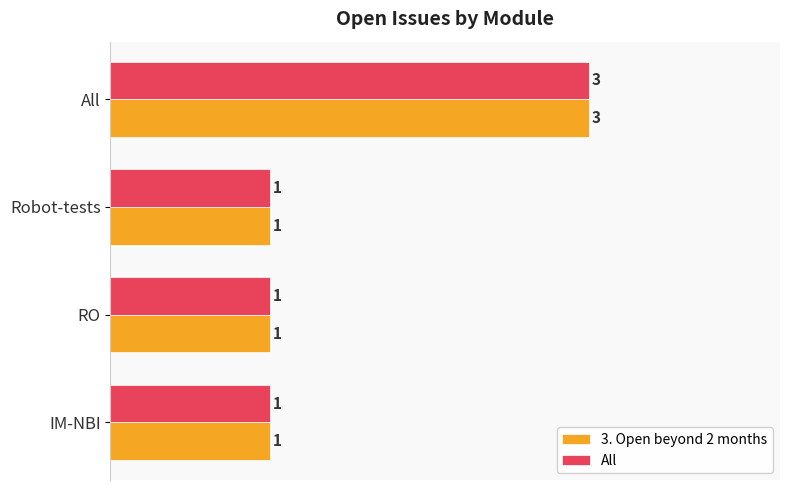

At which category is the sum across all series the highest?

All